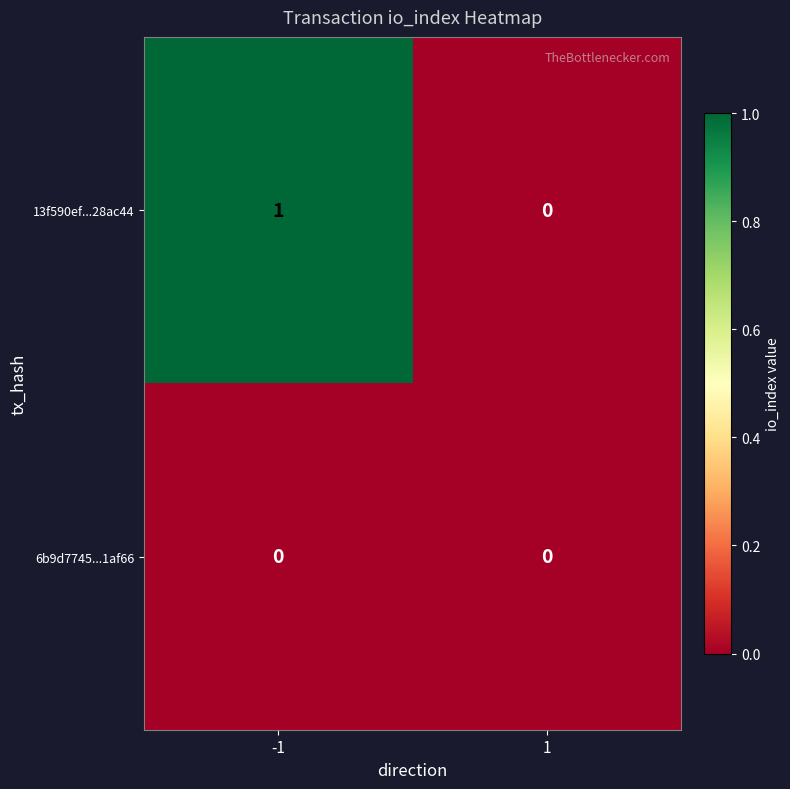

Which series has the largest total across all categories?

13f590ef...28ac44